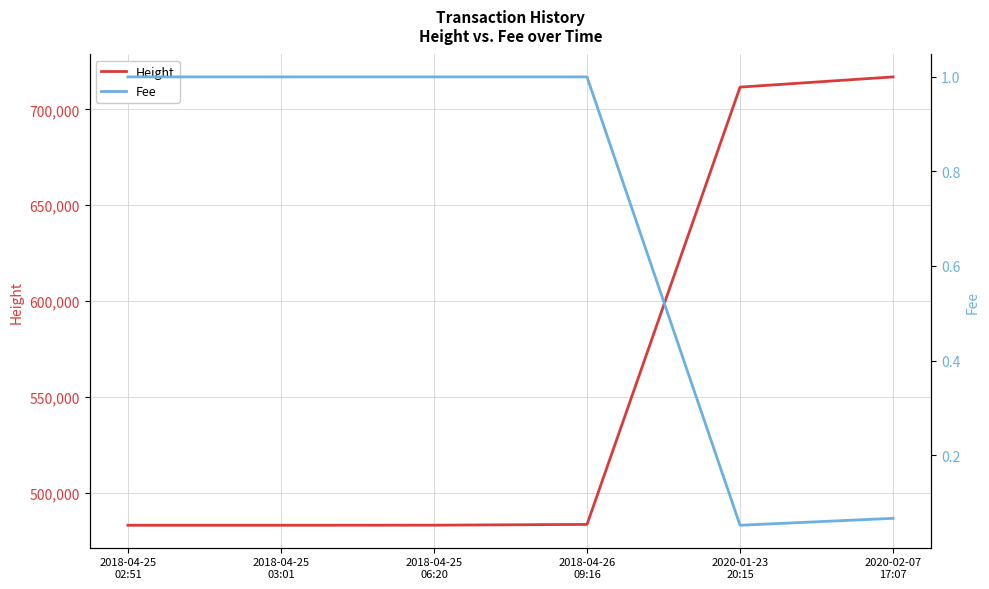

Reading left to right, transcribe all the data shown in this chart.

Height: 2018-04-25
02:51=483300.0	2018-04-25
03:01=483301.0	2018-04-25
06:20=483341.0	2018-04-26
09:16=483744.0	2020-01-23
20:15=711559.0	2020-02-07
17:07=716879.0
Fee: 2018-04-25
02:51=1.0	2018-04-25
03:01=1.0	2018-04-25
06:20=1.0	2018-04-26
09:16=1.0	2020-01-23
20:15=0.1	2020-02-07
17:07=0.1